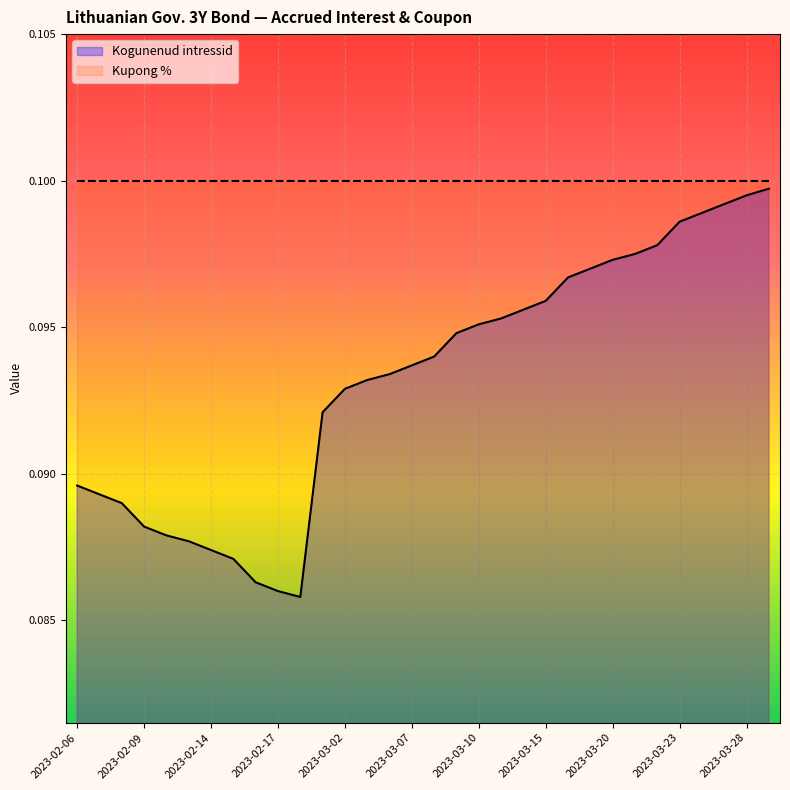

At which category does the data reach its first local valley?

2023-02-20